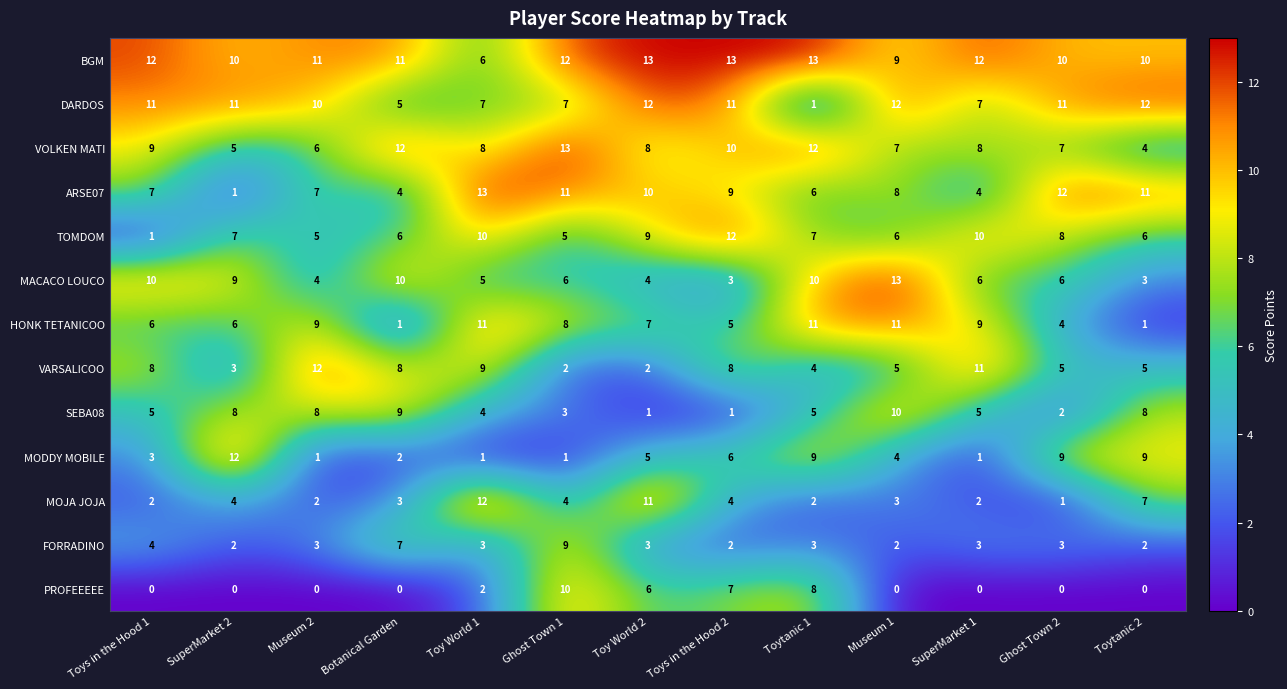

Which series changed the most between Toy World 1 and Museum 1?

MOJA JOJA